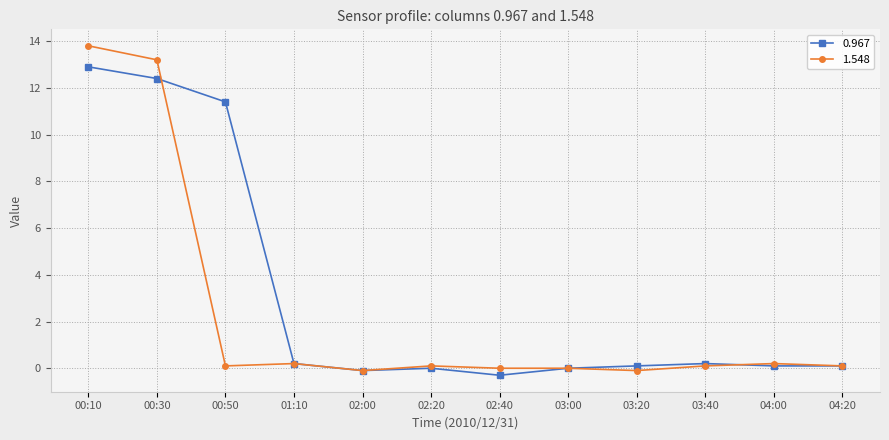

At which label is 0.967 closest to 6?

00:50